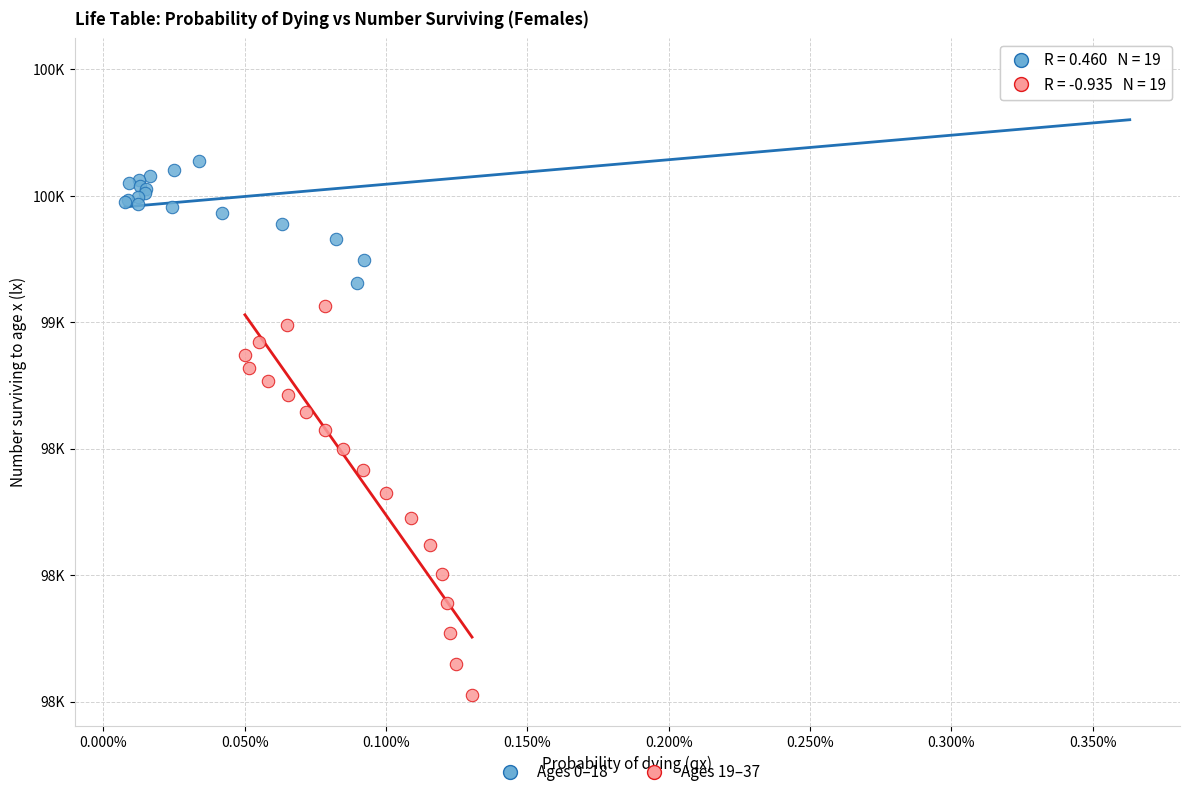

Which series contains the lowest Y value?

Ages 19–37